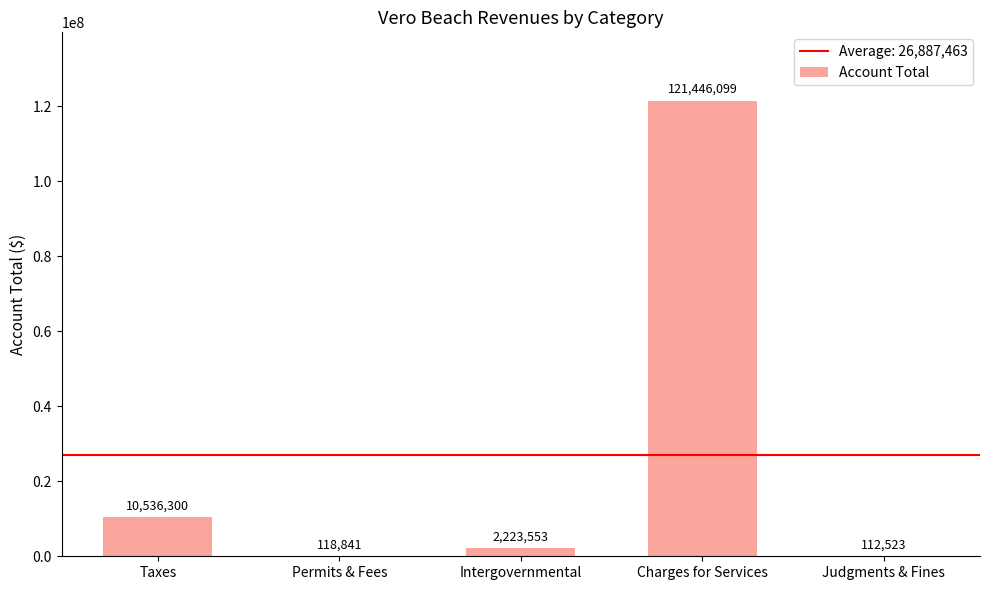

Approximately how many times larger is the value at Permits & Fees compared to Judgments & Fines?

1.1